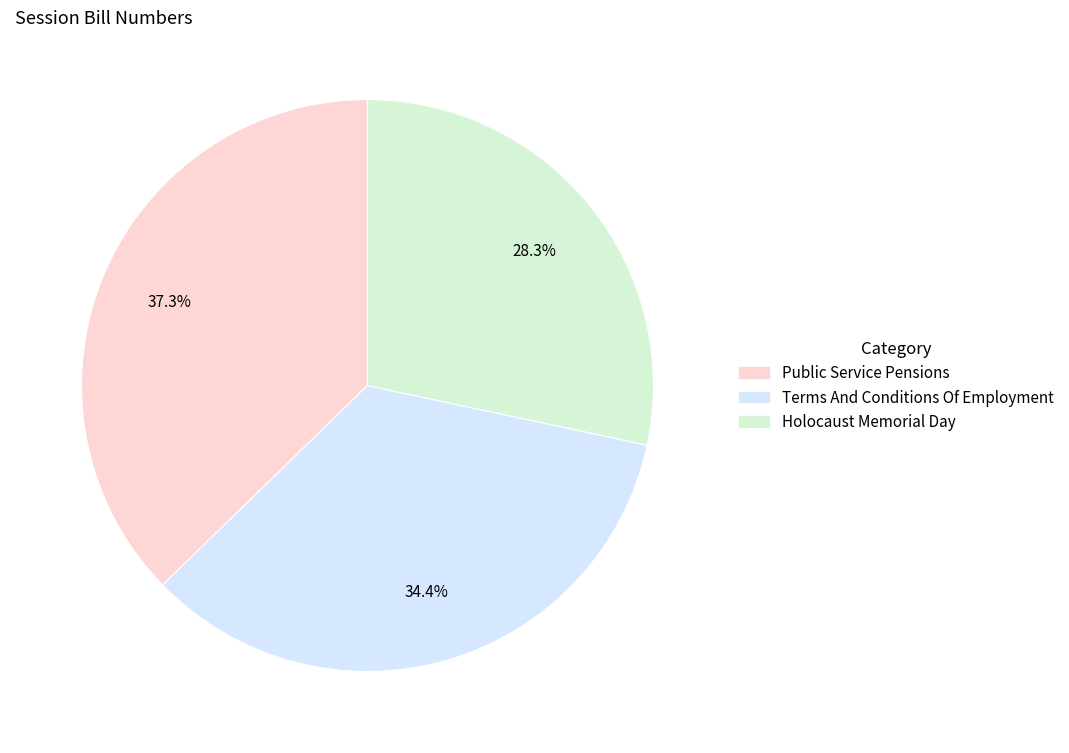

To the nearest percent, what is the difference between the Terms And Conditions Of Employment and Public Service Pensions slice percentages?

3%